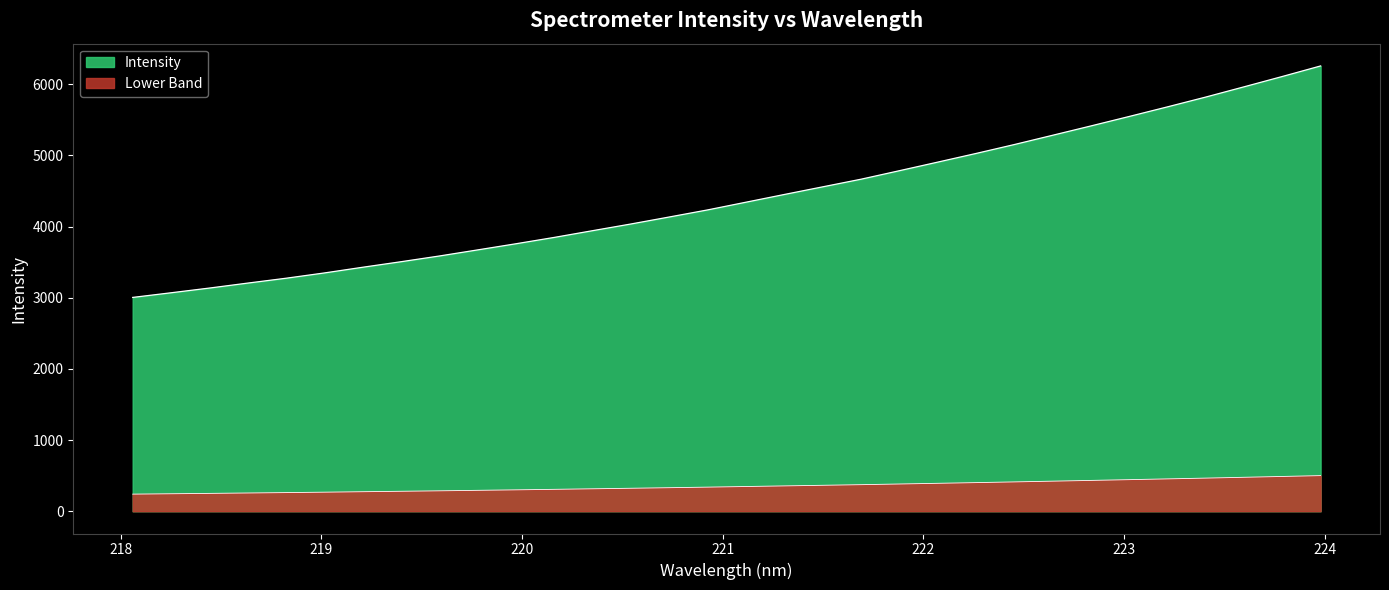

Reading left to right, extract all data points from this chart.

218.0596=3004.9	218.2508=3070.1	218.442=3136.4	218.6332=3206.3	218.8244=3274.7	219.0156=3349.1	219.2067=3429.2	219.3979=3507.0	219.589=3587.5	219.7801=3673.2	219.9712=3759.6	220.1623=3849.0	220.3533=3943.6	220.5444=4037.6	220.7354=4135.9	220.9264=4235.4	221.1174=4343.7	221.3083=4452.1	221.4993=4559.3	221.6902=4666.5	221.8812=4785.9	222.0721=4906.5	222.263=5028.2	222.4538=5153.4	222.6447=5283.8	222.8355=5415.0	223.0264=5548.1	223.2172=5683.2	223.408=5820.8	223.5987=5964.6	223.7895=6109.9	223.9802=6258.1